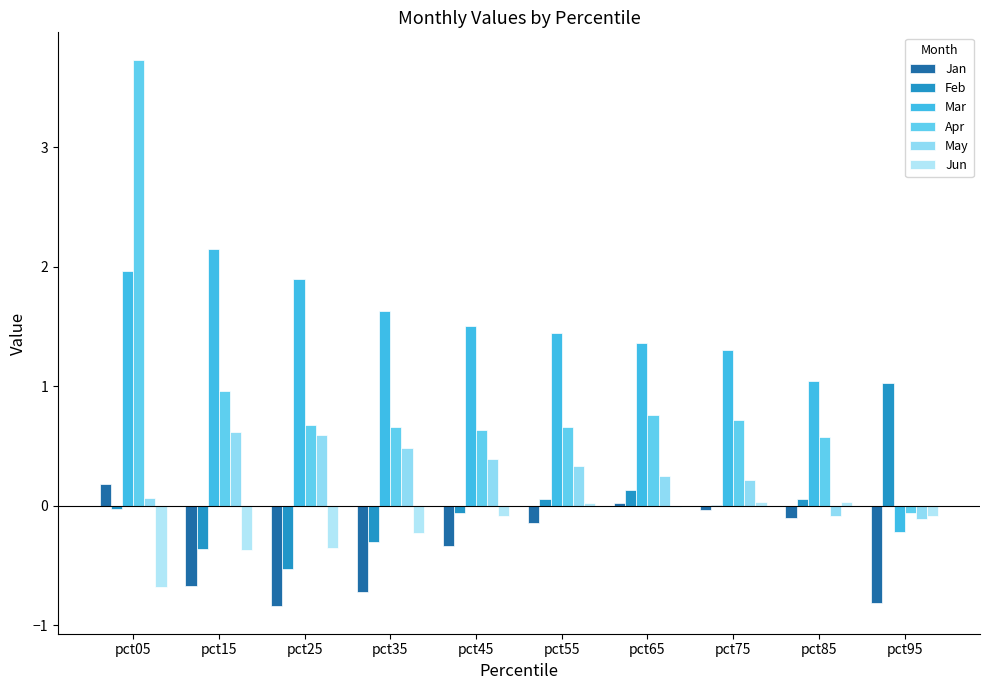

Reading left to right, extract all data points from this chart.

Jan: 0.2	-0.7	-0.8	-0.7	-0.3	-0.1	0.0	-0.0	-0.1	-0.8
Feb: -0.0	-0.4	-0.5	-0.3	-0.1	0.1	0.1	0.0	0.1	1.0
Mar: 2.0	2.1	1.9	1.6	1.5	1.4	1.4	1.3	1.0	-0.2
Apr: 3.7	1.0	0.7	0.7	0.6	0.7	0.8	0.7	0.6	-0.1
May: 0.1	0.6	0.6	0.5	0.4	0.3	0.3	0.2	-0.1	-0.1
Jun: -0.7	-0.4	-0.3	-0.2	-0.1	0.0	-0.0	0.0	0.0	-0.1